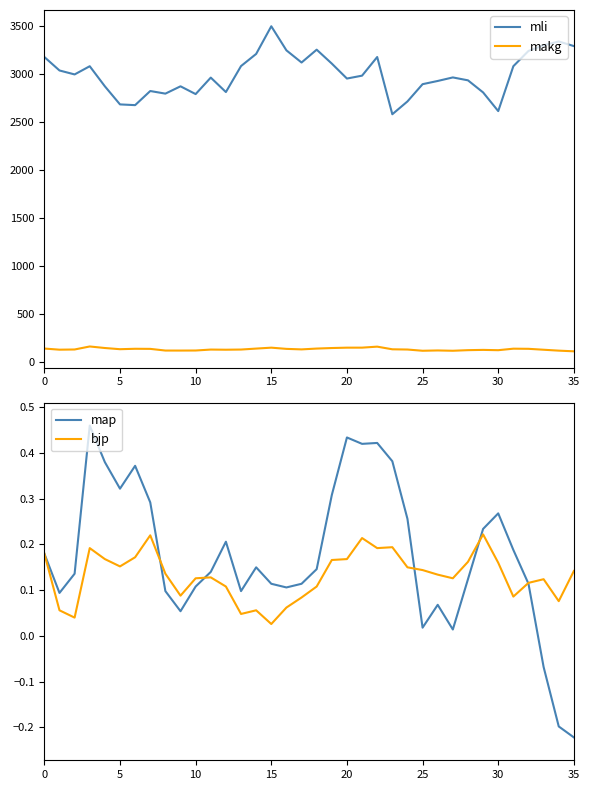

Is it true that makg equals 188.7 at 0?

False